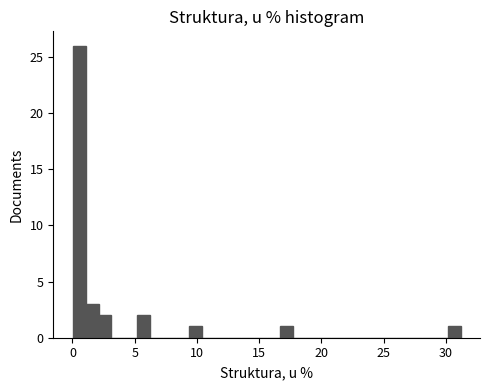

Around what value on the x-axis is the tallest bar? Give the approximate position of its centre, as read against the axis.

0.5